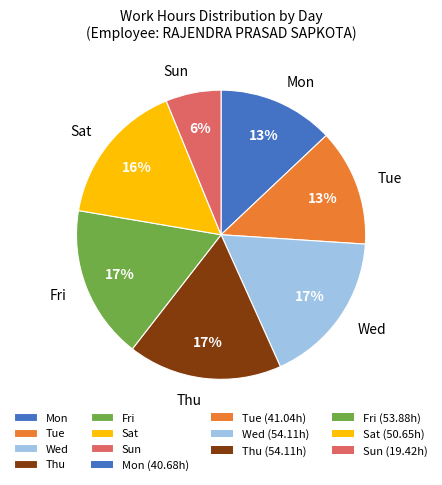

Is there any slice that represents more than half of the pie?

No